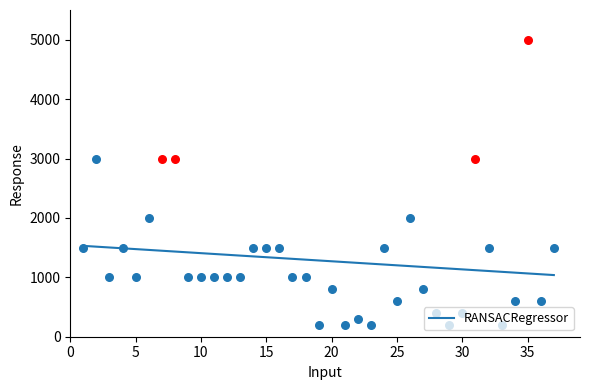

What is the highest value of the RANSACRegressor series?

1529.6